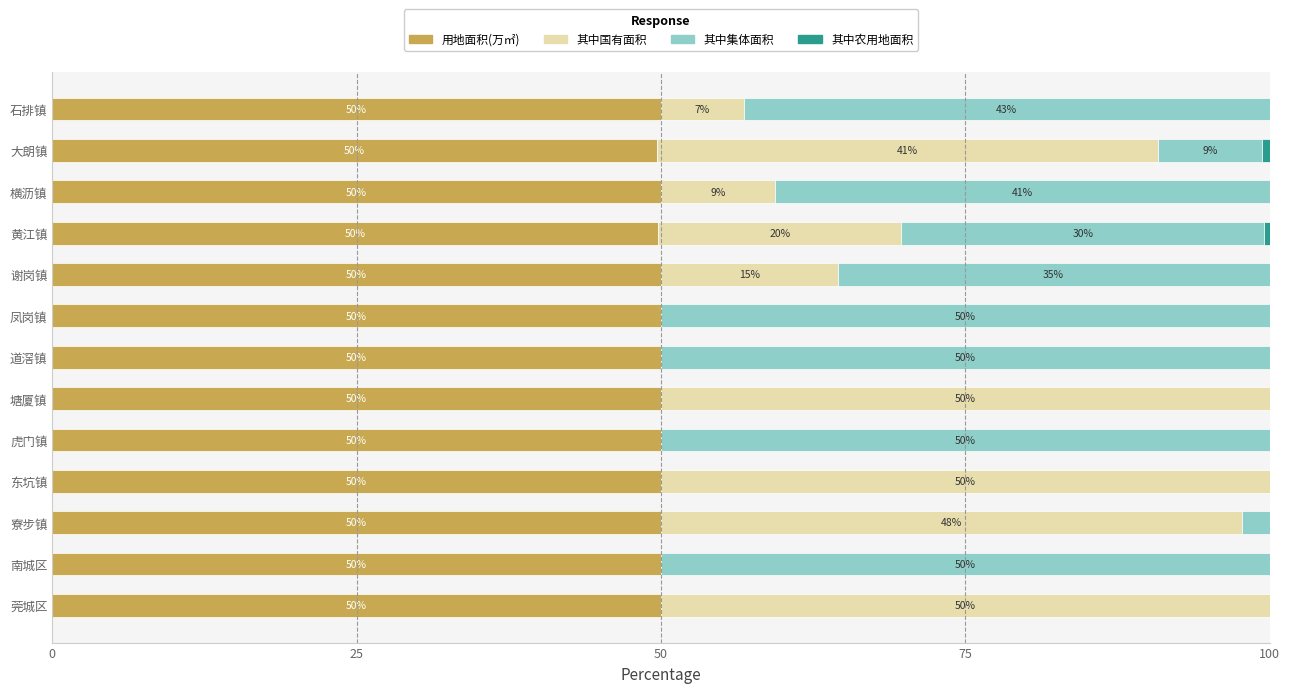

What is the total value across all series at 凤岗镇?

100.0